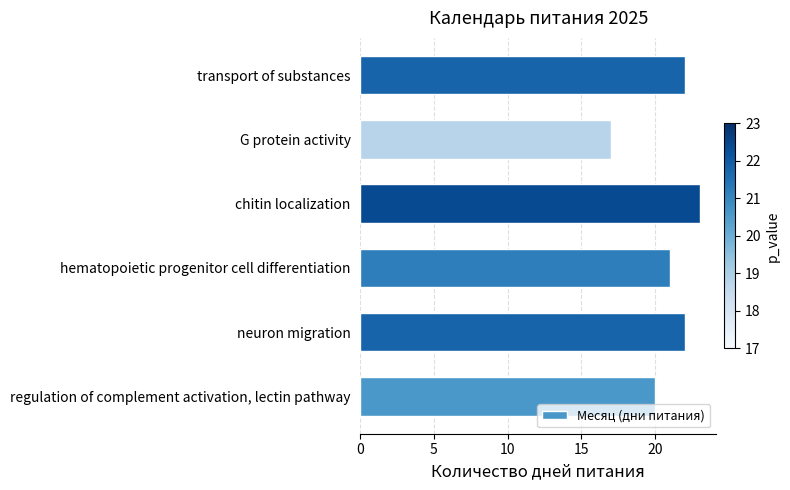

Reading bottom to top, list all the values displayed in this chart.

regulation of complement activation, lectin pathway=20	neuron migration=22	hematopoietic progenitor cell differentiation=21	chitin localization=23	G protein activity=17	transport of substances=22